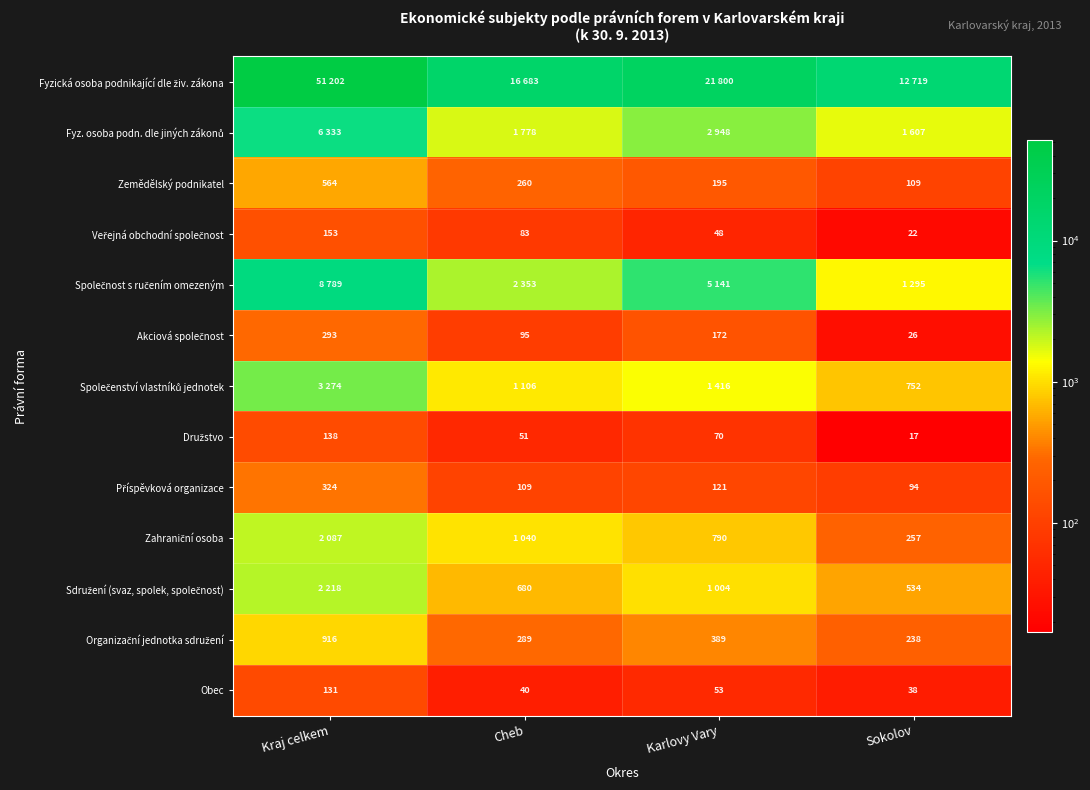

Which category has the highest value in the Zemědělský podnikatel series?

Kraj celkem